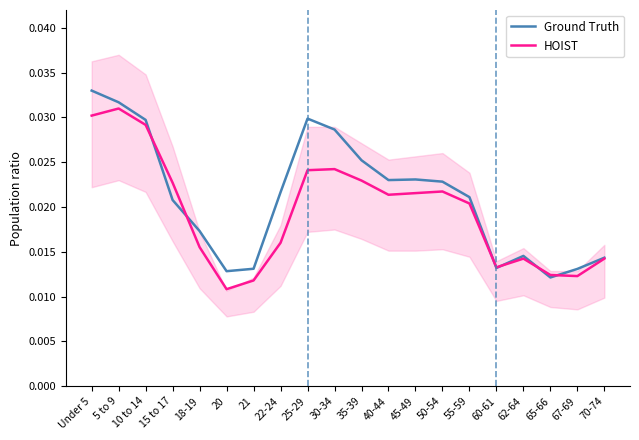

Is it true that Ground Truth equals 0.0 at 5 to 9?

True